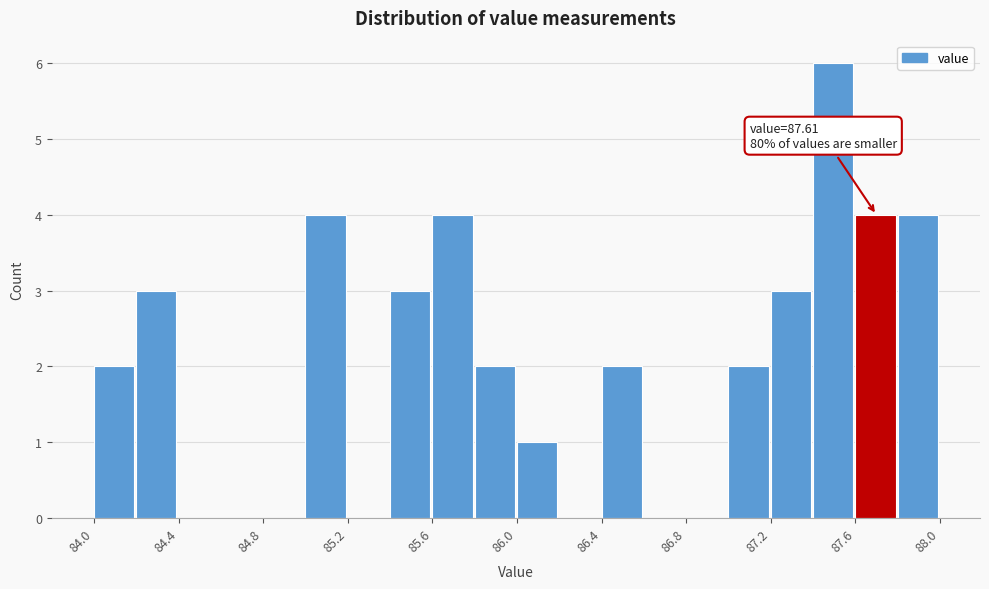

Which range on the x-axis has the tallest bar?

87.4 to 87.6